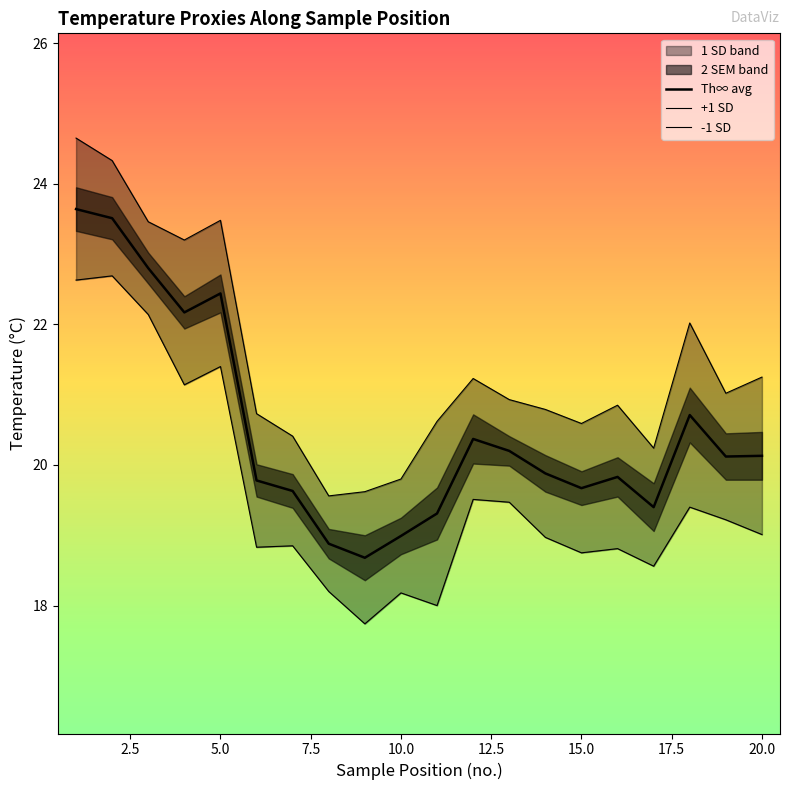

The value of -1 SD at 15.0 is 18.8. True or false?

True